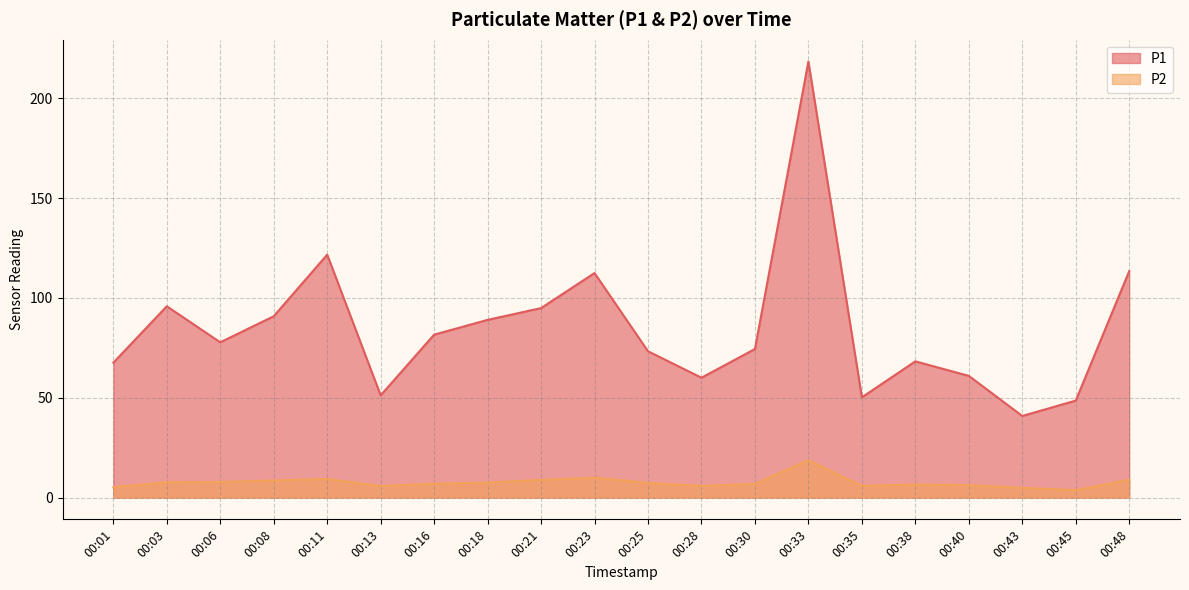

List the labels in order of P1 value, smallest first.

00:43, 00:45, 00:35, 00:13, 00:28, 00:40, 00:01, 00:38, 00:25, 00:30, 00:06, 00:16, 00:18, 00:08, 00:21, 00:03, 00:23, 00:48, 00:11, 00:33